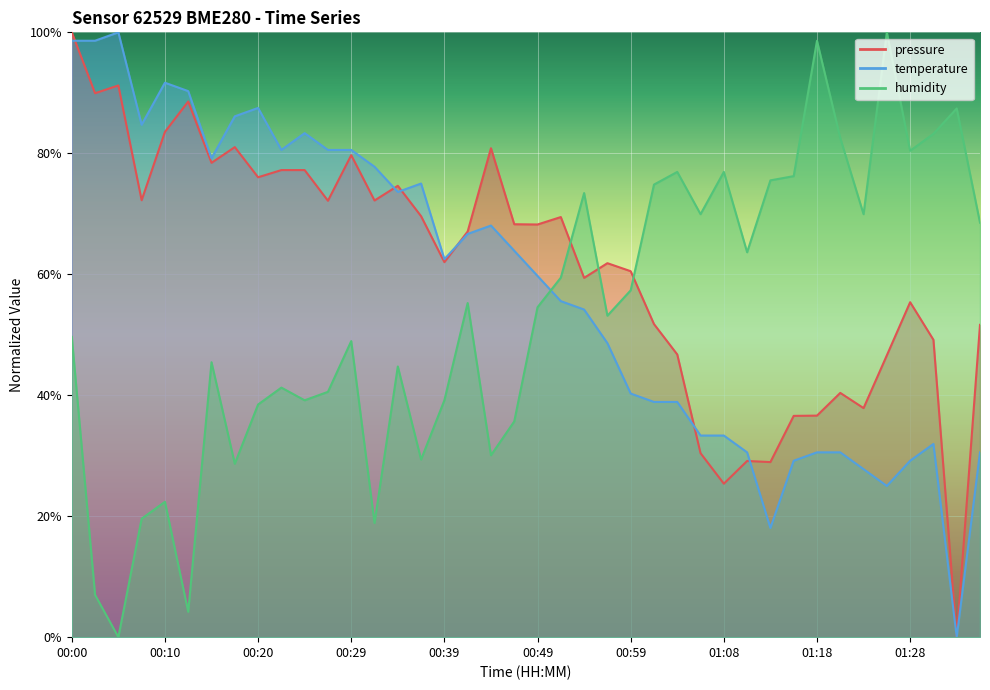

True or false: temperature and pressure cross at least once.

True